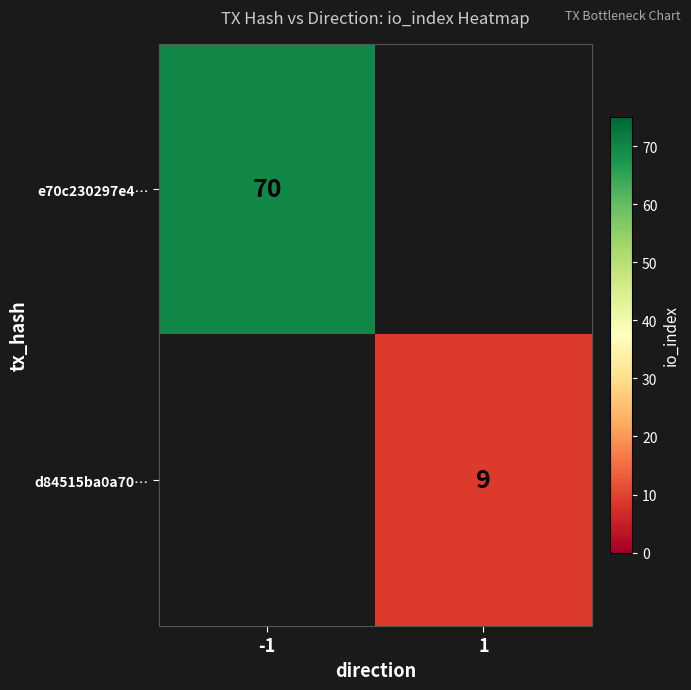

The e70c230297e4… series shows 123 at -1. True or false?

False